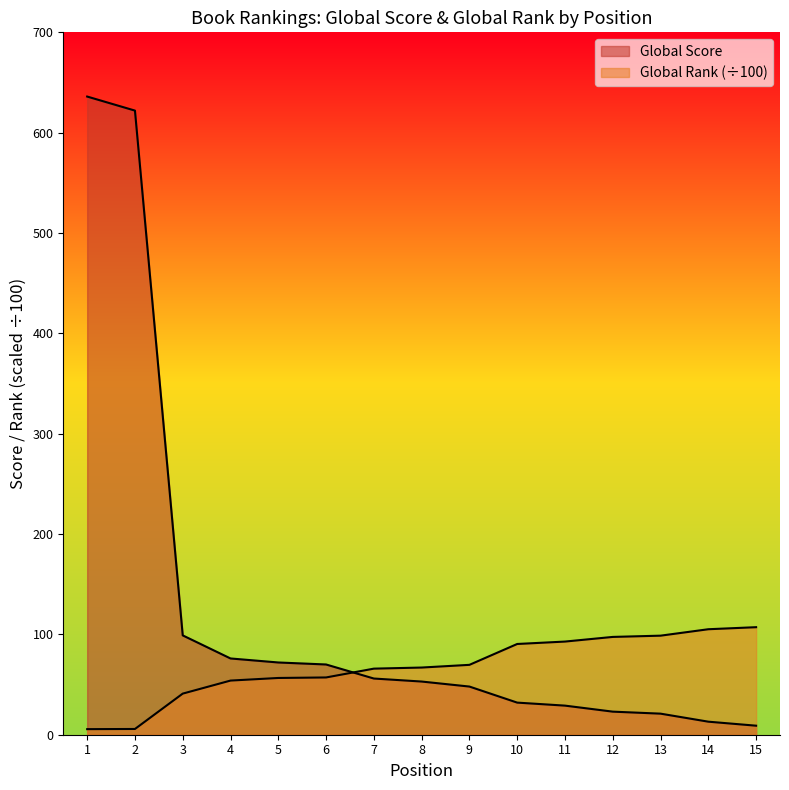

Which category has the lowest value across all series?

1